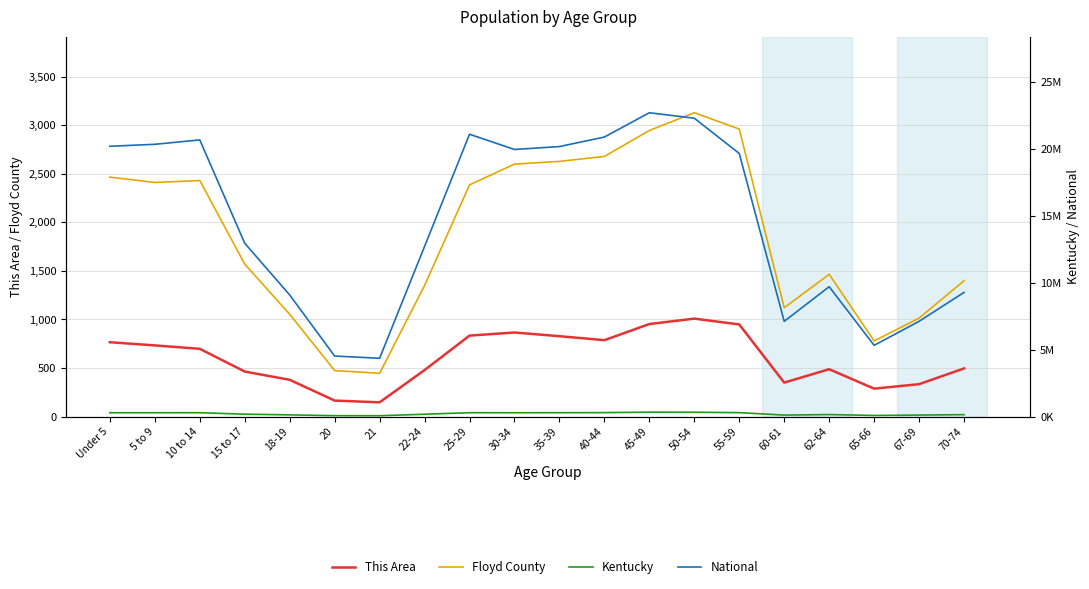

Rank the series at 50-54 from highest to lowest value.

National, Kentucky, Floyd County, This Area